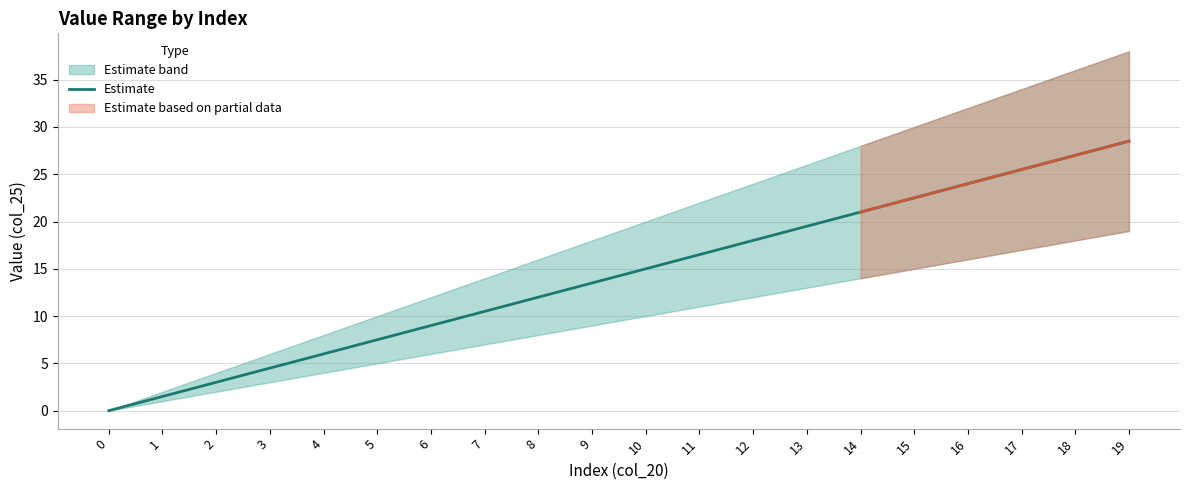

Reading left to right, what are all the values shown in this chart?

0=0.0	1=1.5	2=3.0	3=4.5	4=6.0	5=7.5	6=9.0	7=10.5	8=12.0	9=13.5	10=15.0	11=16.5	12=18.0	13=19.5	14=21.0	15=22.5	16=24.0	17=25.5	18=27.0	19=28.5